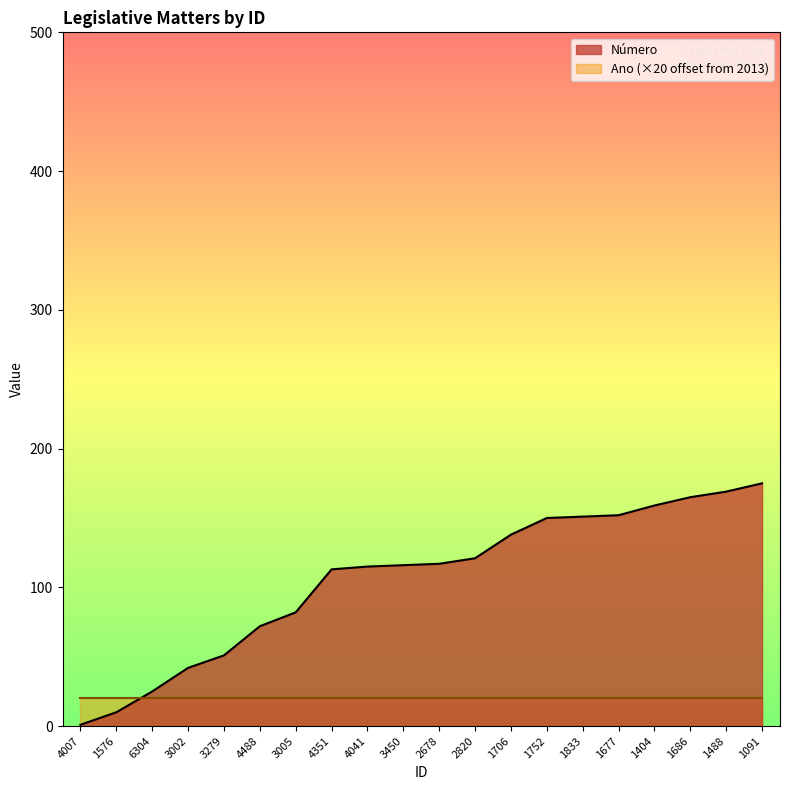

Reading right to left, extract all data points from this chart.

175	169	165	159	152	151	150	138	121	117	116	115	113	82	72	51	42	25	10	1